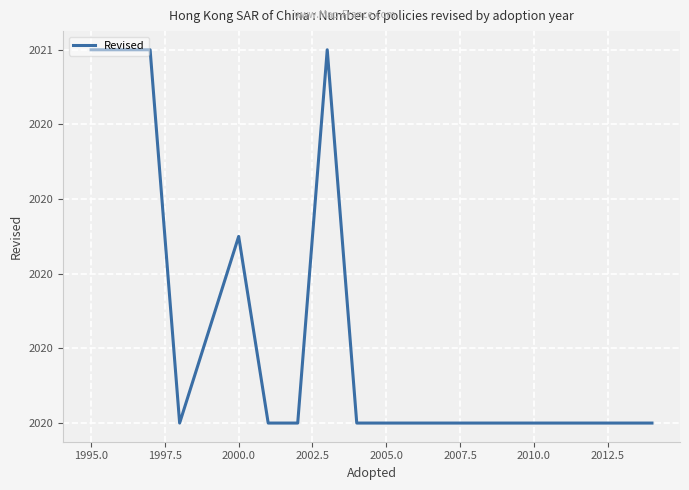

Does the chart display data point markers on the line(s)?

No